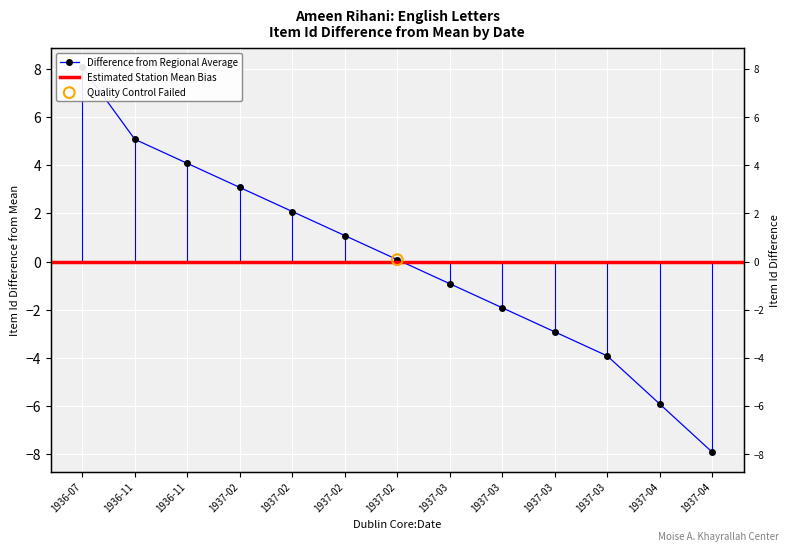

Which has a higher value, 1937-02 or 1937-03?

1937-02